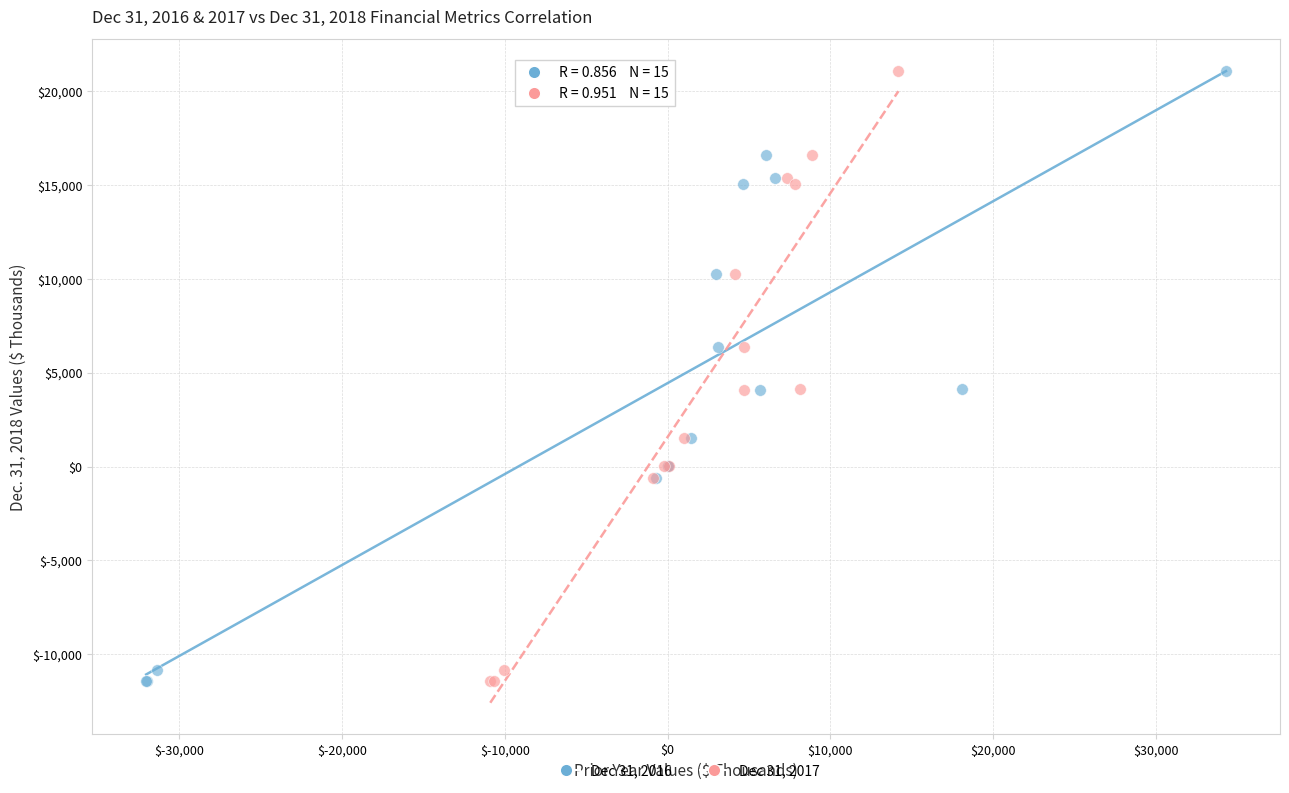

What are all the series names shown in the legend?

Dec 31, 2016, Dec 31, 2017